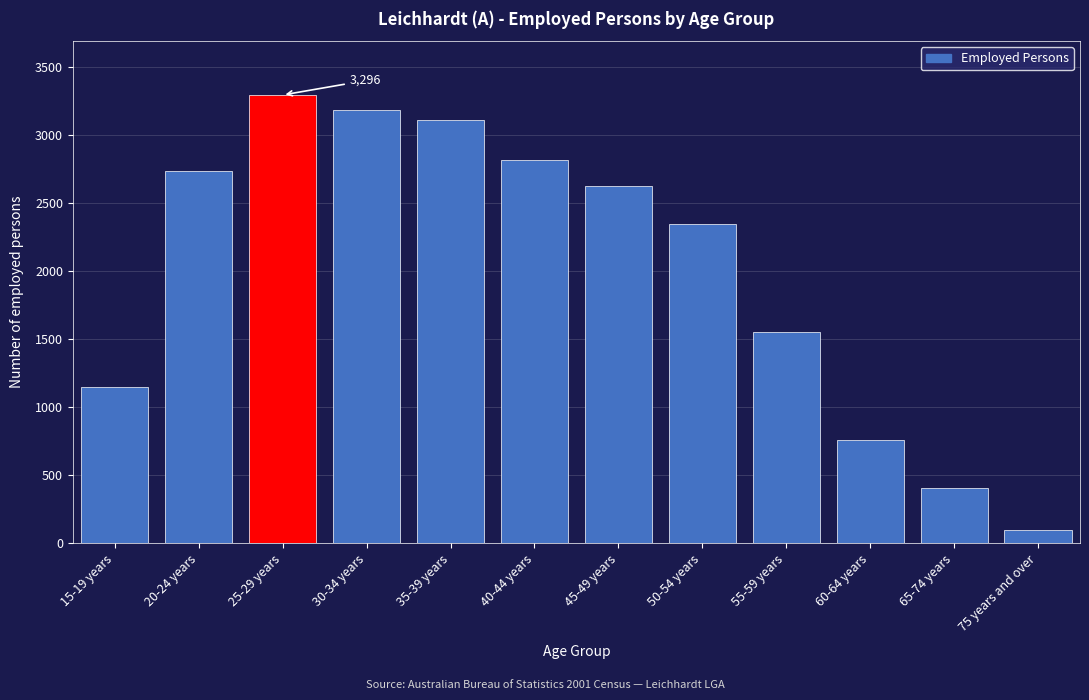

Reading left to right, list all the values displayed in this chart.

15-19 years=1149	20-24 years=2735	25-29 years=3296	30-34 years=3187	35-39 years=3112	40-44 years=2818	45-49 years=2630	50-54 years=2347	55-59 years=1551	60-64 years=759	65-74 years=409	75 years and over=99